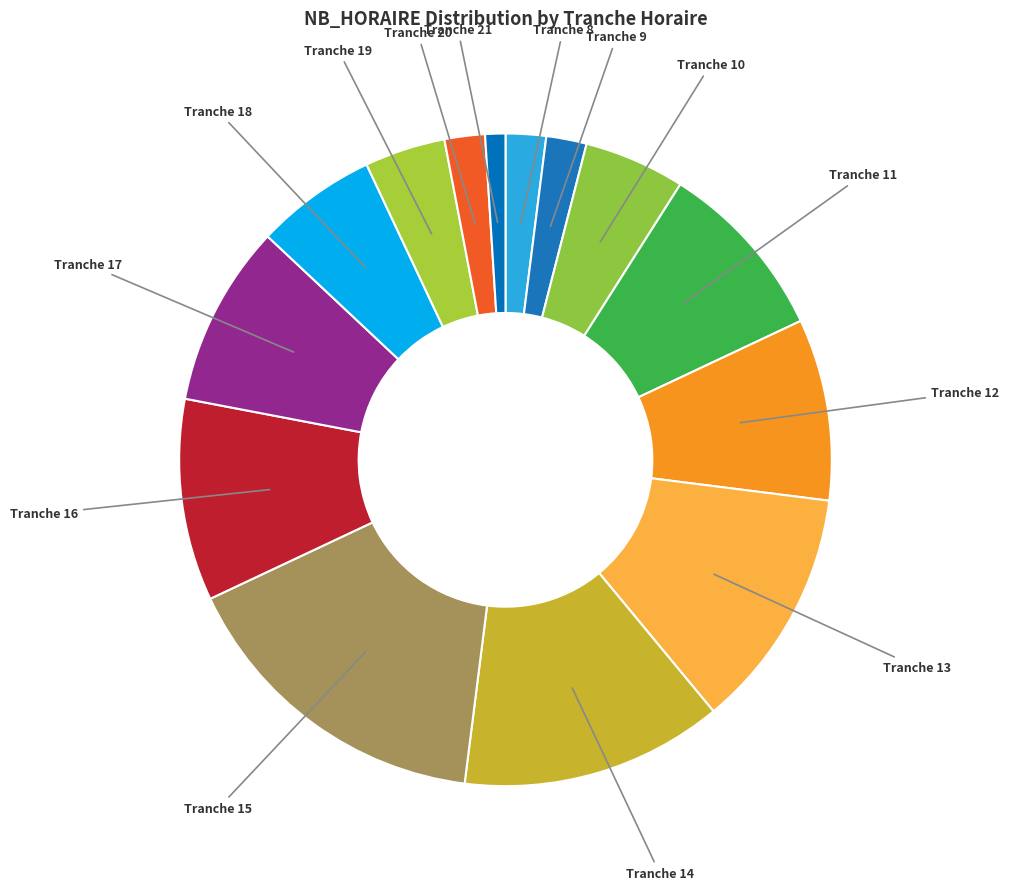

What is the smallest slice in the pie chart?

Tranche 21